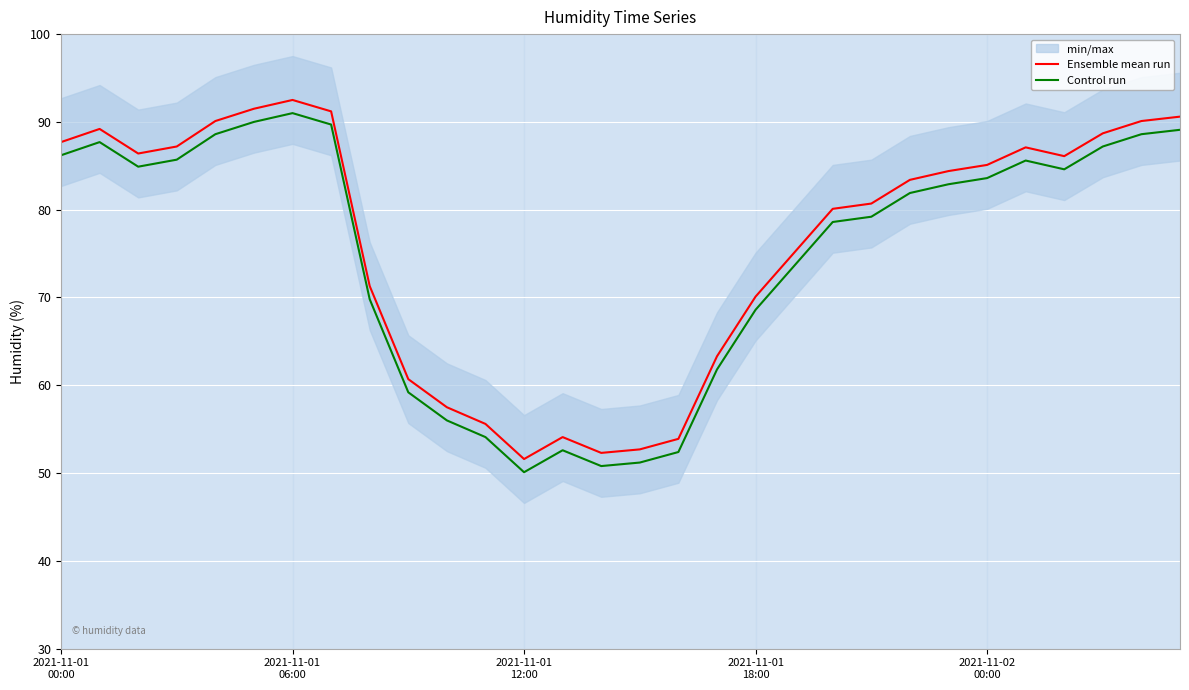

The value of Ensemble mean run at 9 is 60.7. True or false?

True